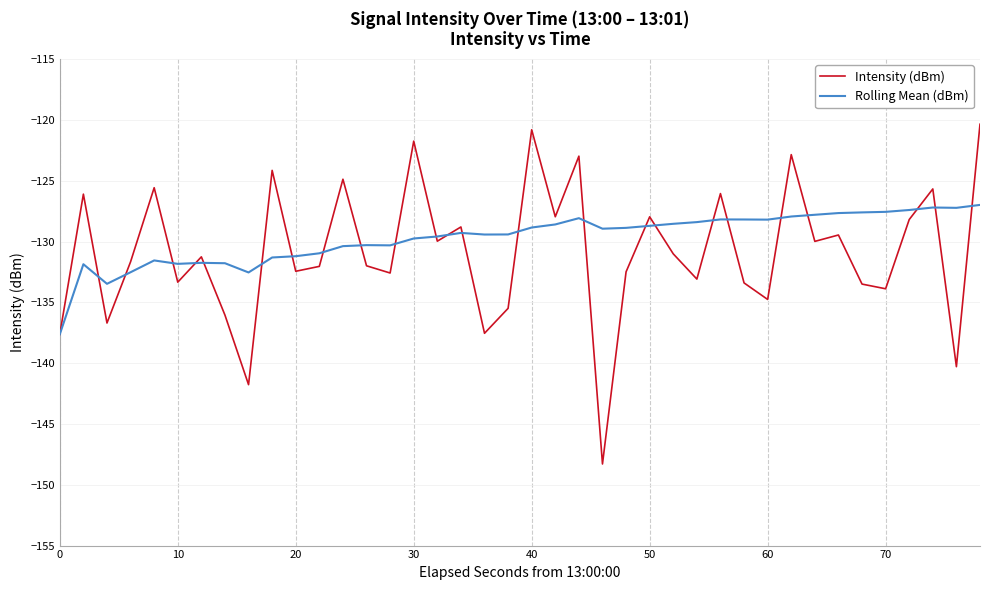

What is the maximum value for Rolling Mean (dBm)?

-127.0